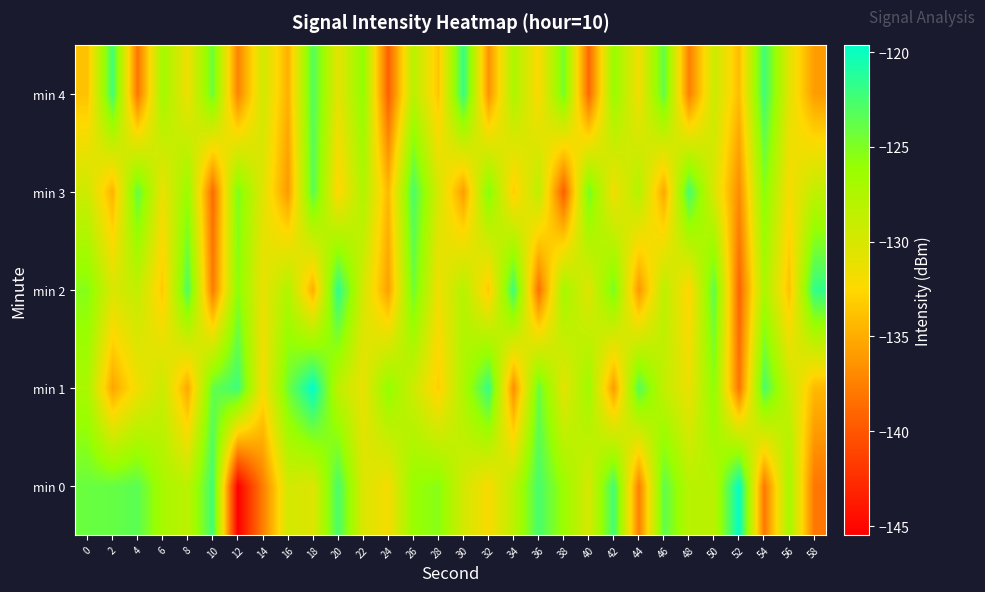

Reading left to right, what are all the values shown in this chart?

min 0: 0=-124.0	2=-123.9	4=-123.4	6=-127.1	8=-128.3	10=-122.4	12=-145.5	14=-137.6	16=-129.7	18=-130.5	20=-122.6	22=-130.3	24=-131.9	26=-126.1	28=-125.4	30=-129.7	32=-132.2	34=-128.3	36=-122.6	38=-126.3	40=-129.9	42=-122.4	44=-137.6	46=-123.7	48=-128.1	50=-128.1	52=-119.7	54=-138.0	56=-126.8	58=-138.1
min 1: 0=-127.2	2=-135.4	4=-131.7	6=-129.2	8=-135.2	10=-123.9	12=-122.2	14=-132.0	16=-124.4	18=-119.6	20=-128.5	22=-131.2	24=-125.8	26=-129.3	28=-133.1	30=-127.4	32=-121.9	34=-136.7	36=-124.1	38=-130.8	40=-126.5	42=-135.9	44=-123.2	46=-128.7	48=-131.4	50=-125.6	52=-138.2	54=-122.8	56=-129.1	58=-134.3
min 2: 0=-125.3	2=-130.1	4=-128.7	6=-133.4	8=-122.9	10=-137.8	12=-125.5	14=-131.2	16=-127.6	18=-134.9	20=-121.4	22=-129.8	24=-135.7	26=-124.3	28=-131.6	30=-127.9	32=-133.5	34=-122.1	36=-138.4	38=-126.8	40=-130.5	42=-124.7	44=-136.2	46=-128.3	48=-132.8	50=-123.6	52=-139.1	54=-127.2	56=-133.9	58=-121.7
min 3: 0=-129.4	2=-134.6	4=-123.8	6=-131.3	8=-126.2	10=-138.7	12=-124.9	14=-130.6	16=-136.1	18=-123.3	20=-132.8	22=-127.5	24=-134.4	26=-122.7	28=-129.9	30=-135.8	32=-125.1	34=-133.2	36=-128.4	38=-139.5	40=-124.6	42=-131.7	44=-127.8	46=-135.3	48=-122.5	50=-130.2	52=-136.9	54=-125.4	56=-132.1	58=-128.6
min 4: 0=-133.8	2=-122.4	4=-138.1	6=-126.7	8=-131.5	10=-124.2	12=-137.3	14=-129.6	16=-134.8	18=-123.1	20=-130.9	22=-125.8	24=-139.4	26=-128.1	28=-133.6	30=-121.8	32=-136.5	34=-127.3	36=-132.4	38=-124.5	40=-138.9	42=-126.1	44=-131.8	46=-123.7	48=-137.6	50=-129.2	52=-134.1	54=-122.3	56=-130.7	58=-135.9